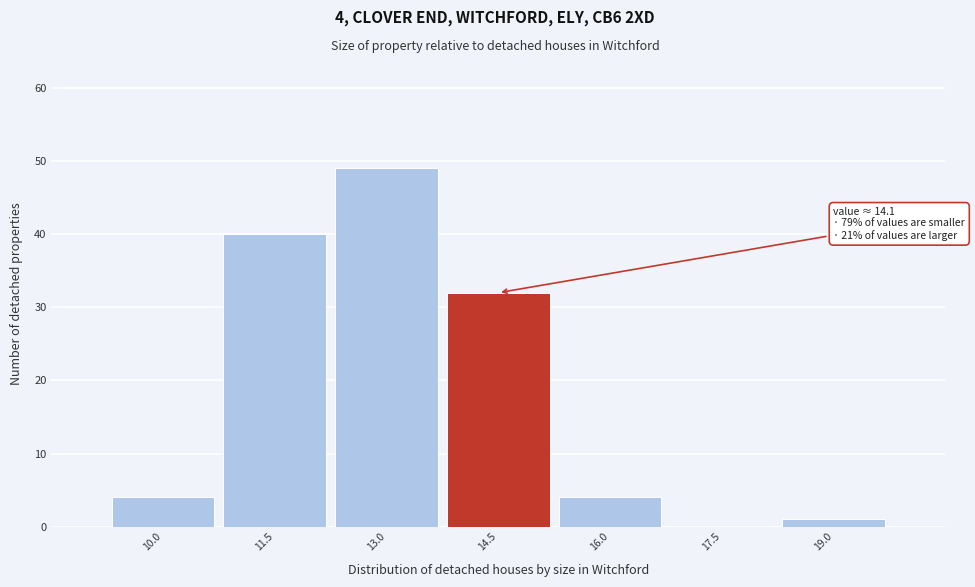

Which range on the x-axis has the tallest bar?

12.25 to 13.75